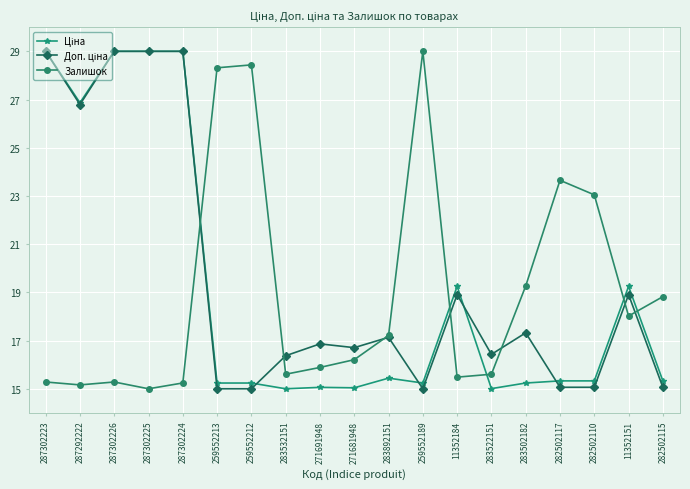

What is the maximum value shown in the chart?

29.0